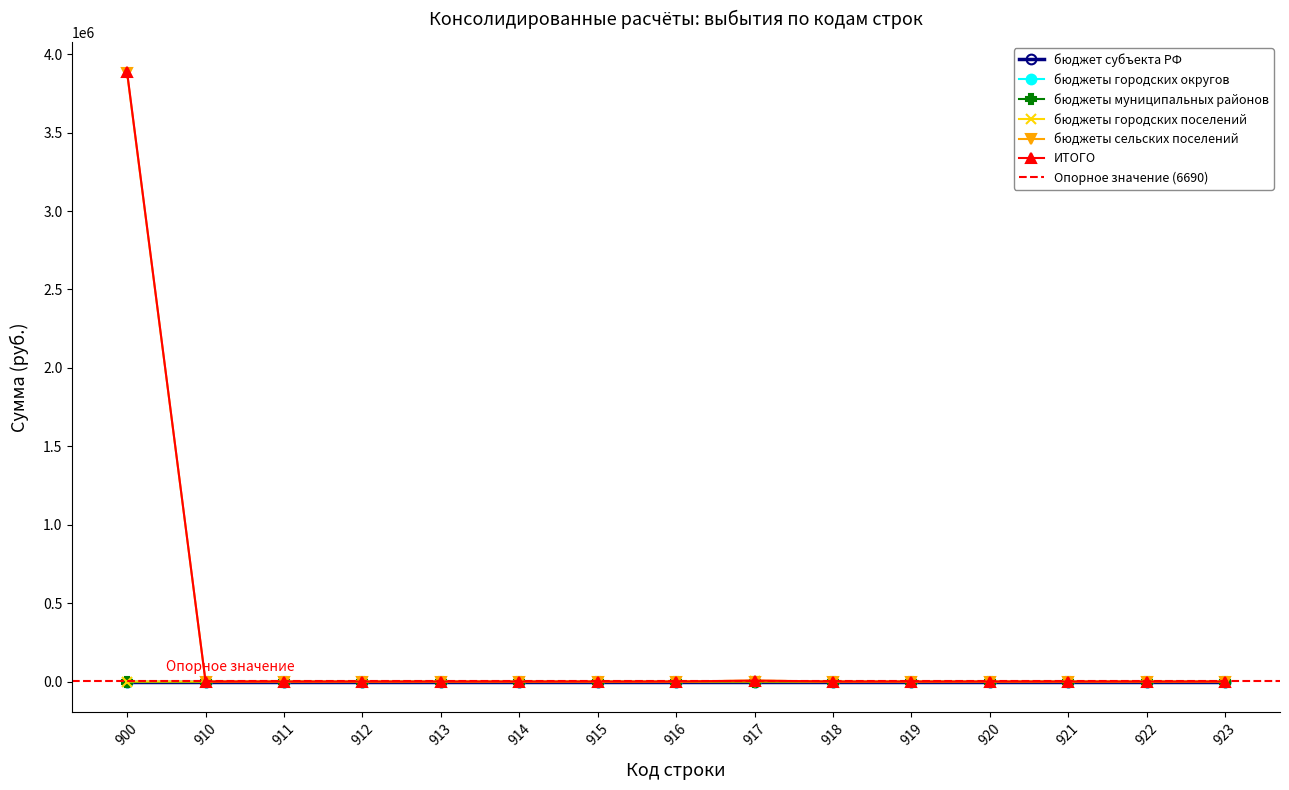

List the labels in order of бюджеты городских поселений value, largest first.

917, 900, 910, 911, 912, 913, 914, 915, 916, 918, 919, 920, 921, 922, 923